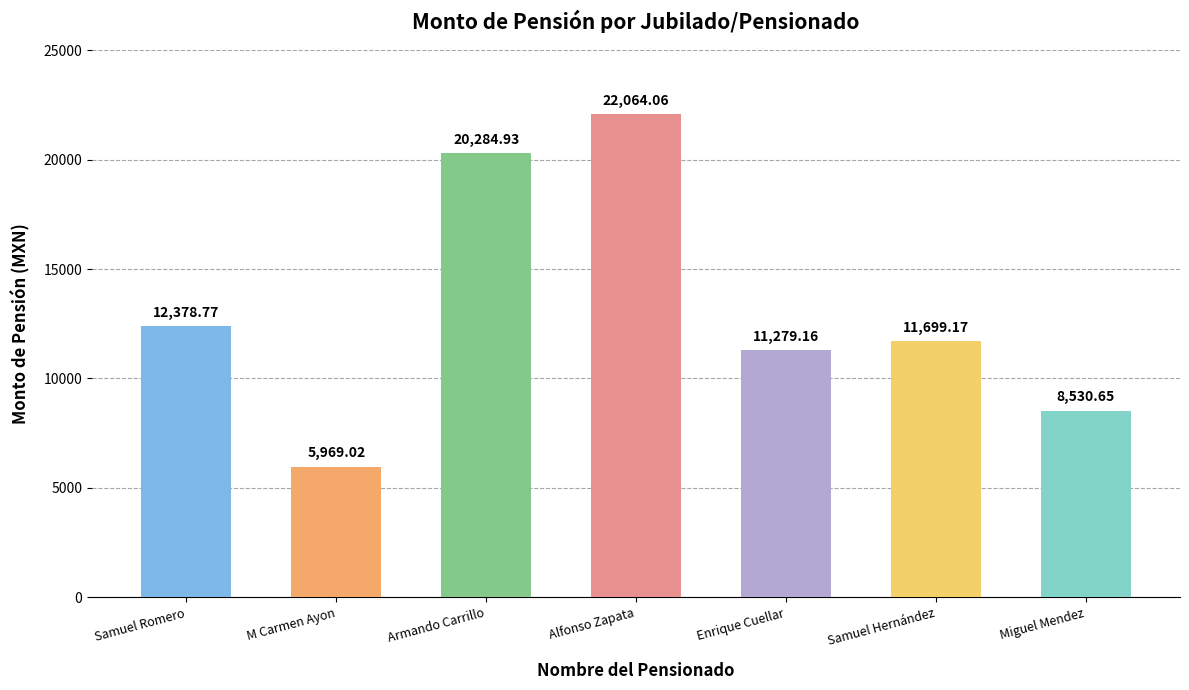

True or false: the data shows 6366.5 at Armando Carrillo.

False